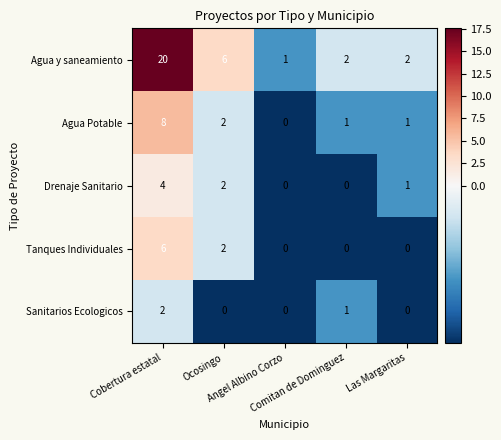

How many data points does each series have?

5